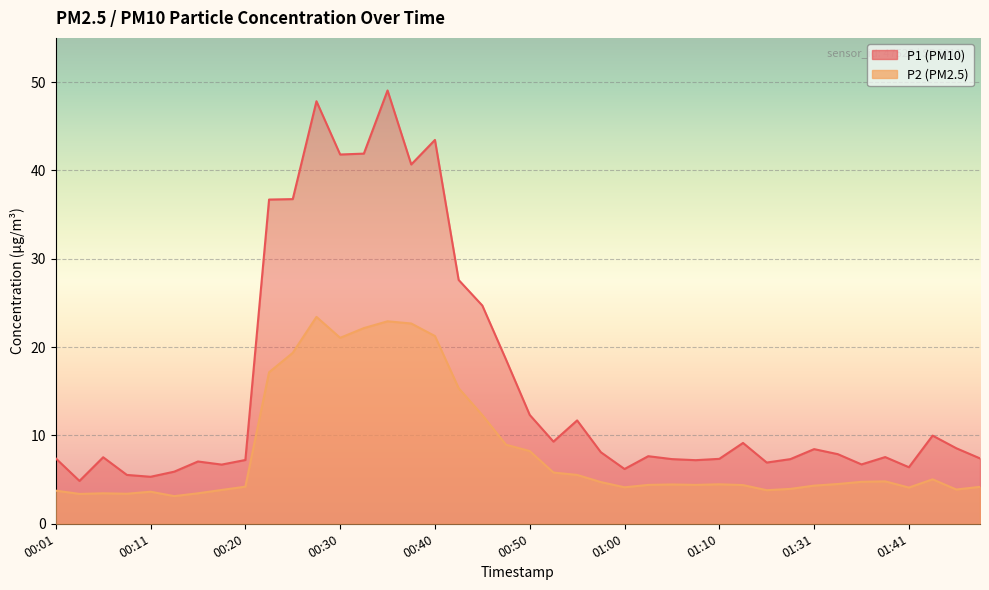

Which series has the largest total across all categories?

P1